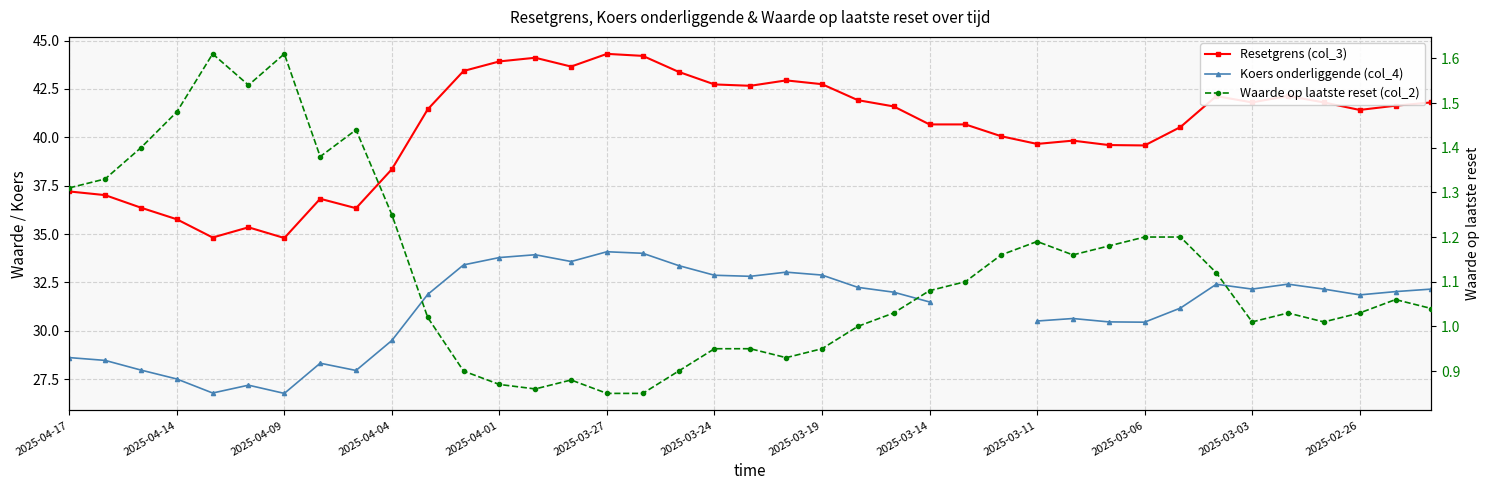

Count the number of categories in the chart.

39